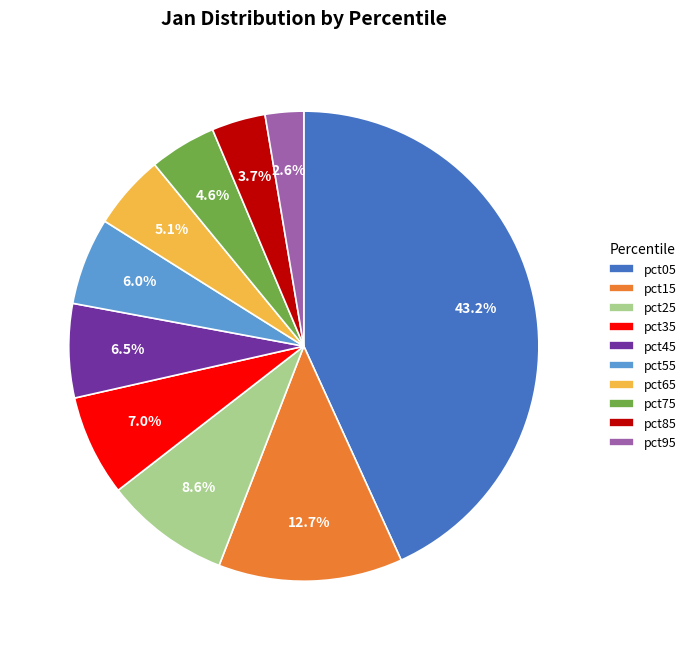

Does any single category account for the majority?

No